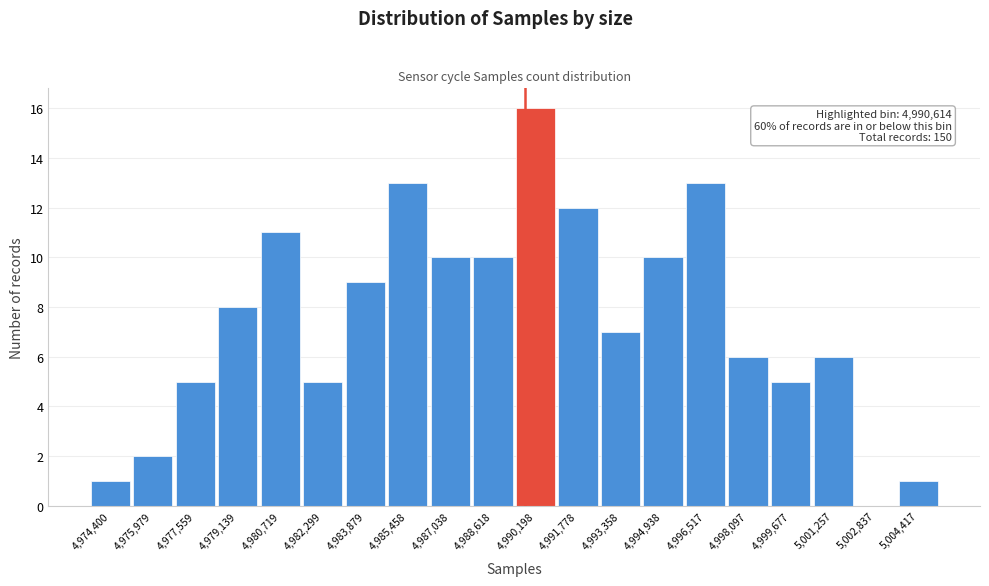

Reading right to left, transcribe all the data shown in this chart.

5,004,417=1	5,002,837=0	5,001,257=6	4,999,677=5	4,998,097=6	4,996,517=13	4,994,938=10	4,993,358=7	4,991,778=12	4,990,198=16	4,988,618=10	4,987,038=10	4,985,458=13	4,983,879=9	4,982,299=5	4,980,719=11	4,979,139=8	4,977,559=5	4,975,979=2	4,974,400=1